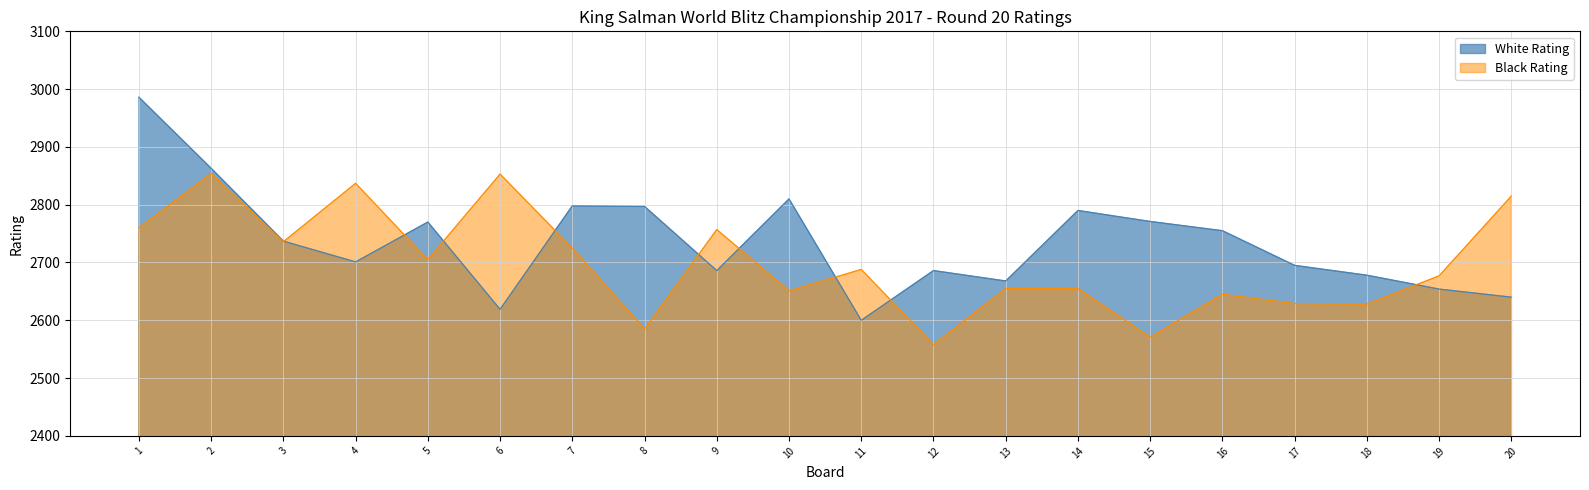

What value does the Black Rating series have at 2?

2854